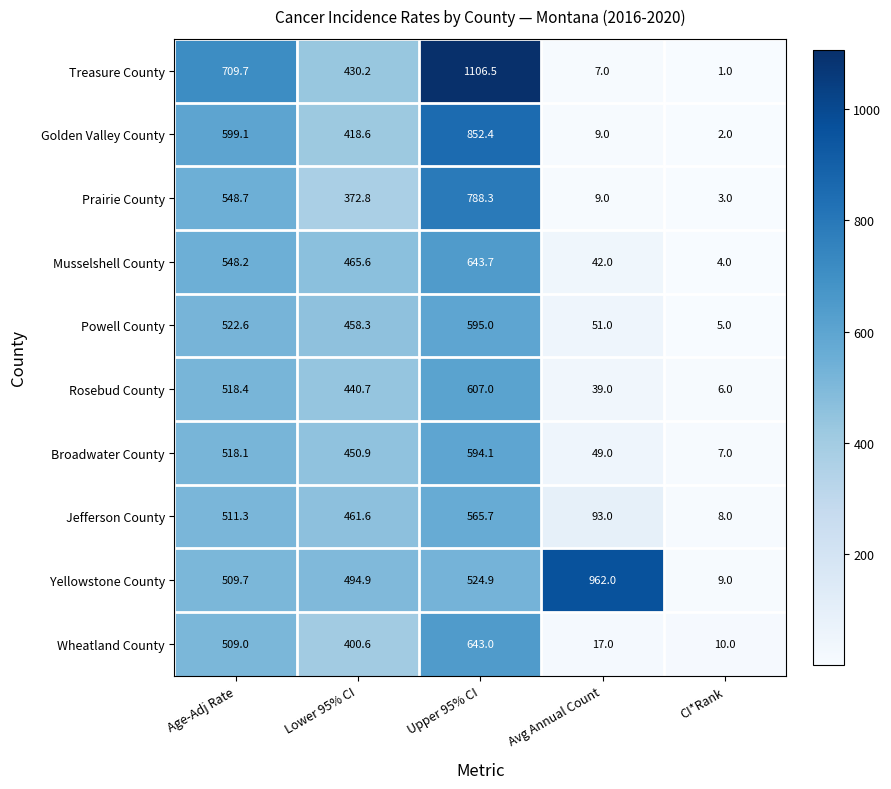

How many data points in Golden Valley County are above 418?

3